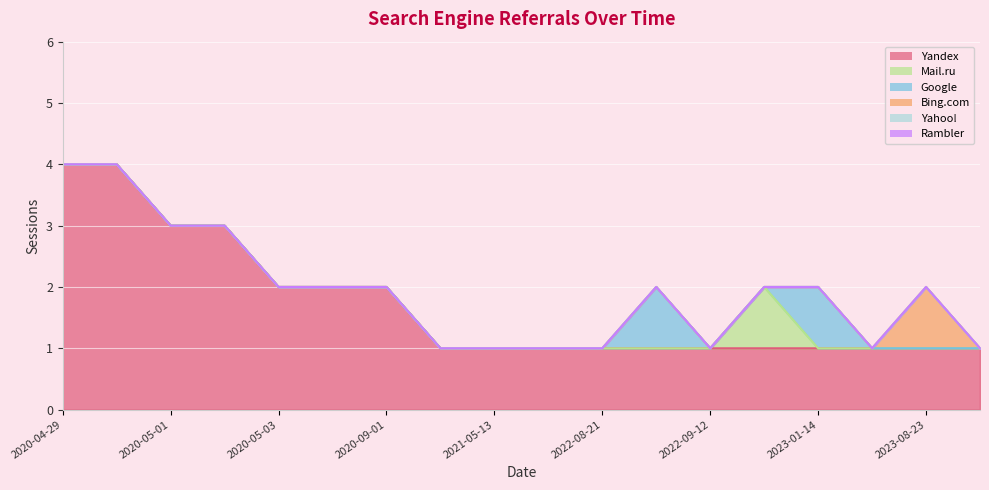

True or false: Mail.ru has a value of 0 at 2020-05-25.

True